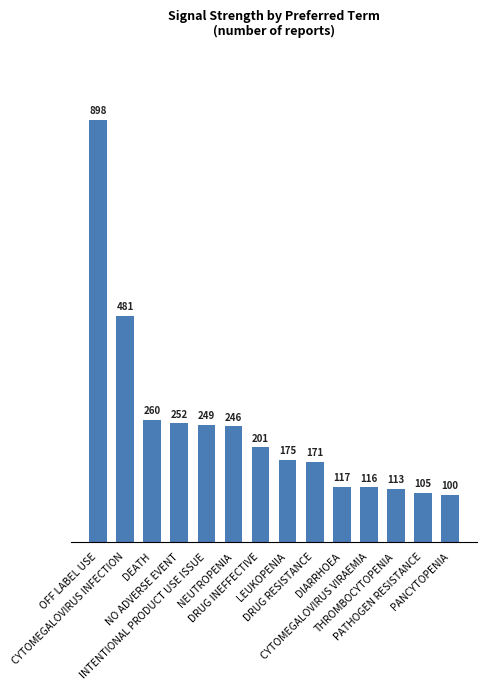

Rank the categories by value from highest to lowest.

OFF LABEL USE, CYTOMEGALOVIRUS INFECTION, DEATH, NO ADVERSE EVENT, INTENTIONAL PRODUCT USE ISSUE, NEUTROPENIA, DRUG INEFFECTIVE, LEUKOPENIA, DRUG RESISTANCE, DIARRHOEA, CYTOMEGALOVIRUS VIRAEMIA, THROMBOCYTOPENIA, PATHOGEN RESISTANCE, PANCYTOPENIA